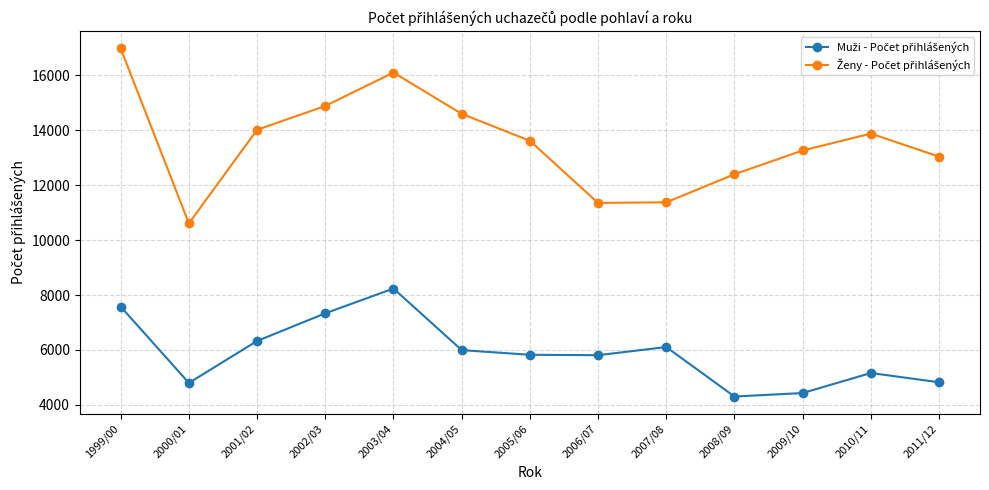

What is the difference between the highest and lowest values at 2002/03?

7550